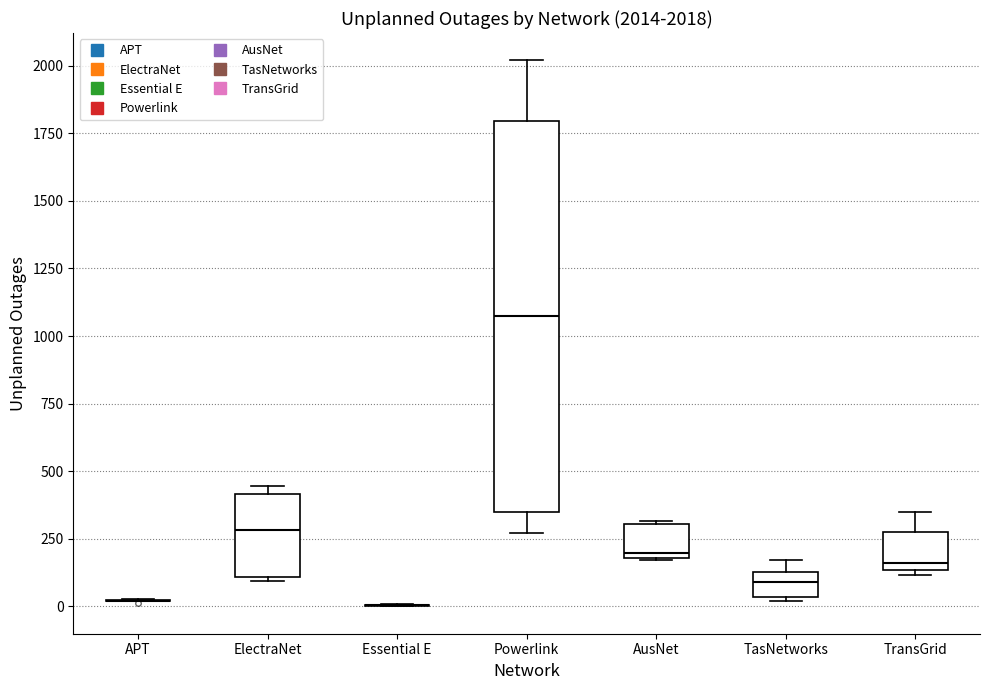

Comparing the boxes themselves (not the whiskers), which one is the tallest?

Powerlink